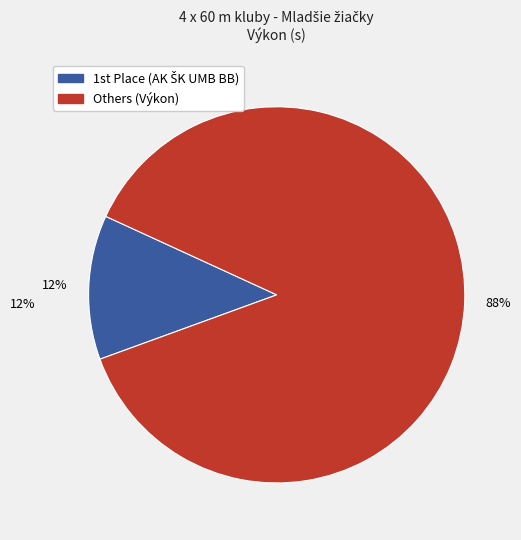

Is there any slice that represents more than half of the pie?

Yes